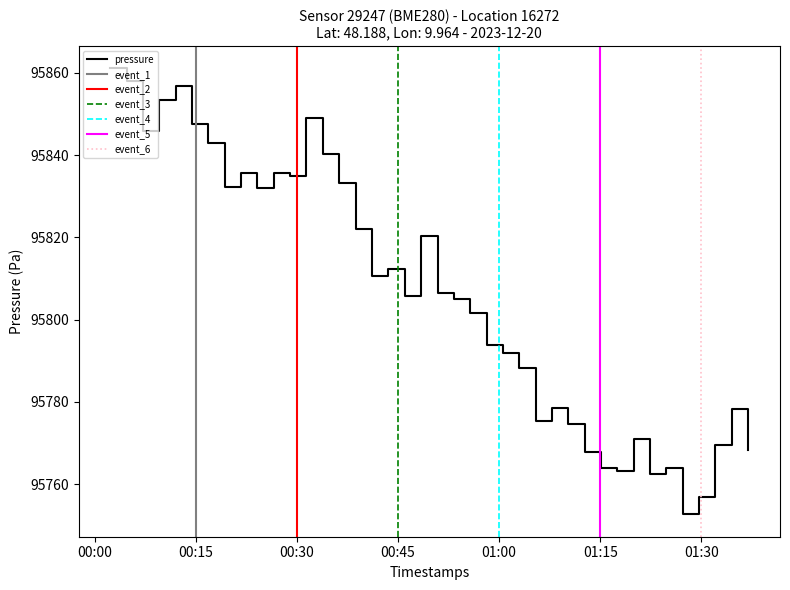

What is the minimum value for pressure?

95752.7